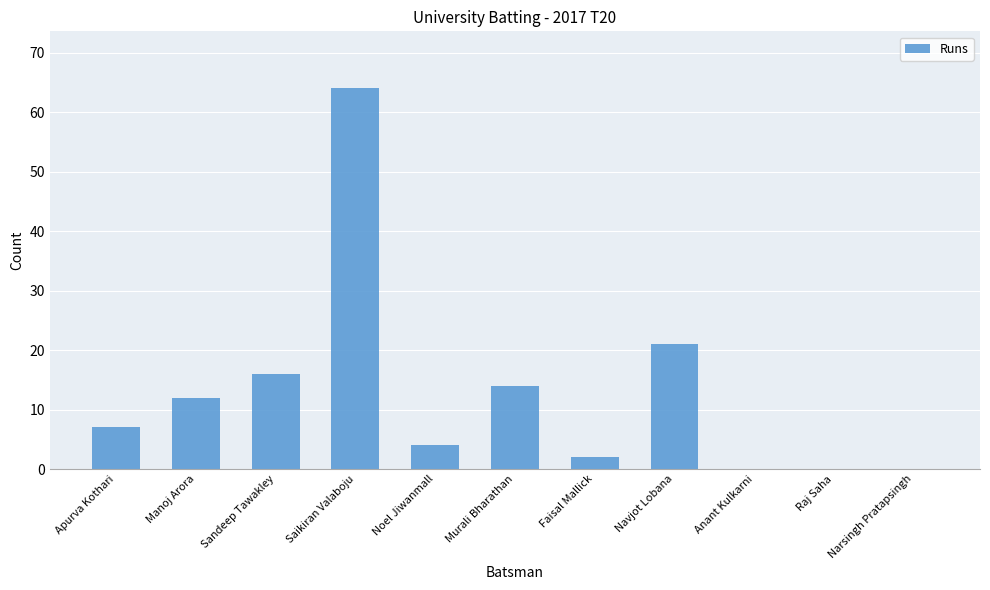

Between Anant Kulkarni and Navjot Lobana, which is larger?

Navjot Lobana